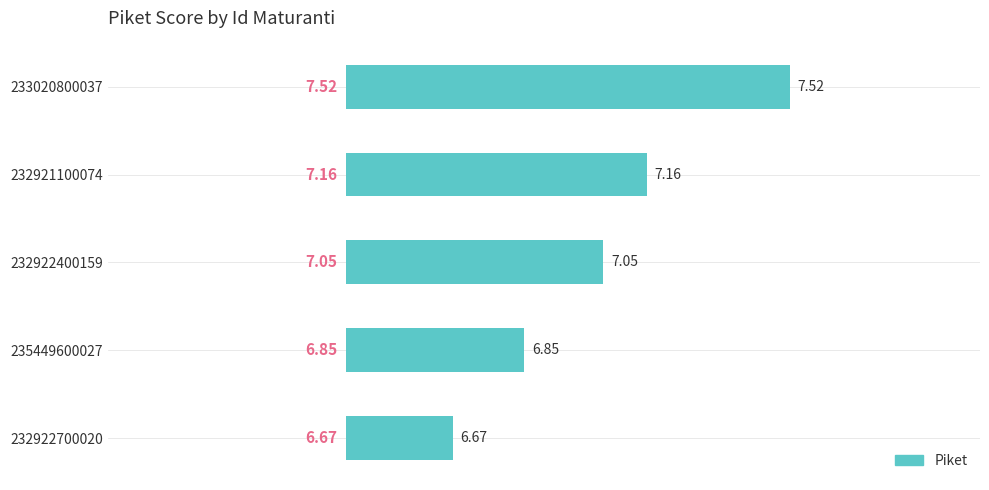

Are the bars grouped side by side (vs. stacked)?

No